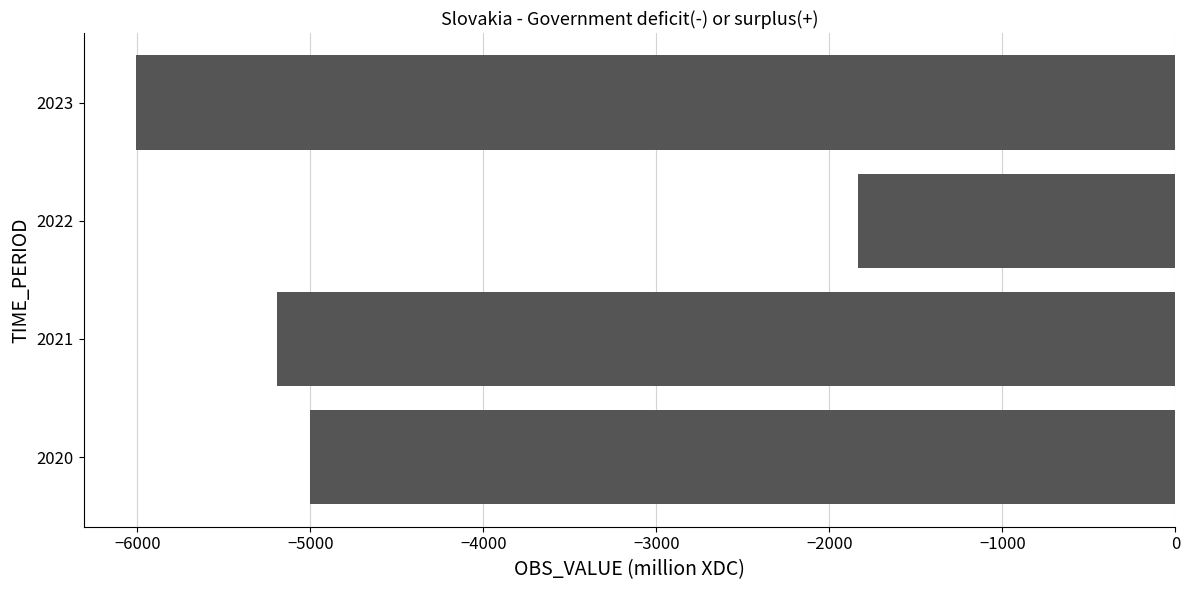

Between 2021 and 2022, which is larger?

2022